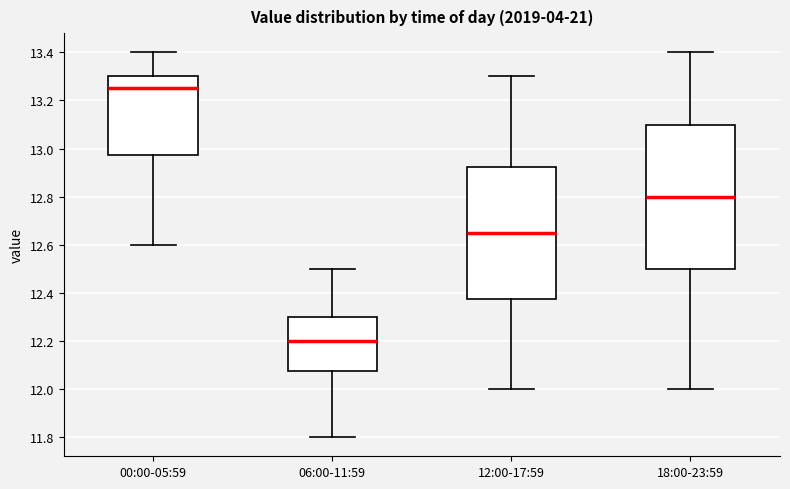

Comparing the boxes themselves (not the whiskers), which one is the tallest?

18:00-23:59